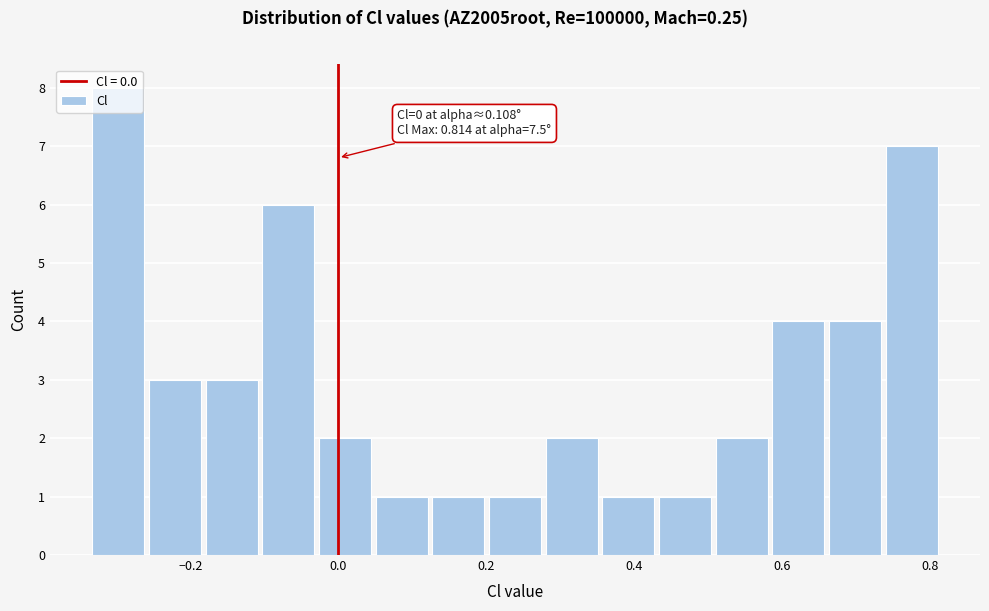

Read against the x-axis, roughly where is the centre of the tallest bar?

-0.30